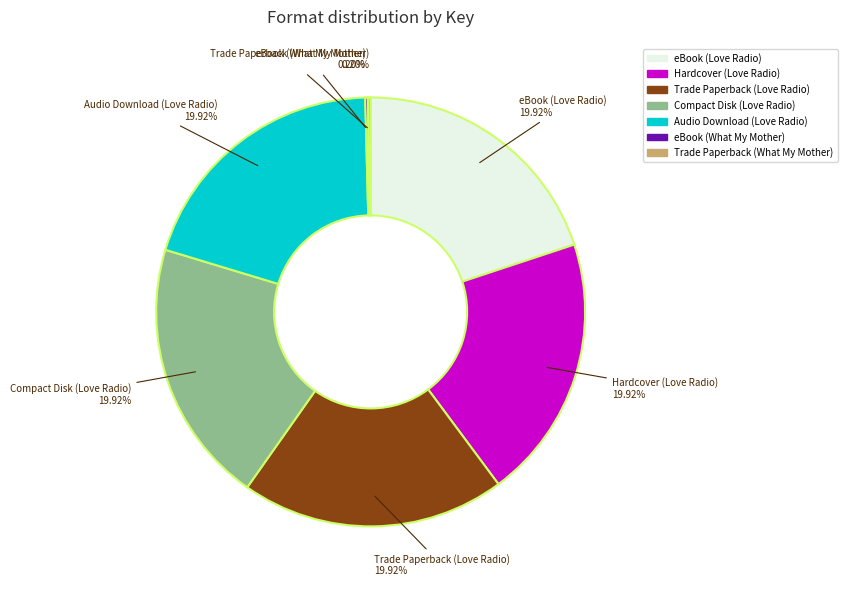

True or false: Trade Paperback (Love Radio) accounts for 12% of the total.

False